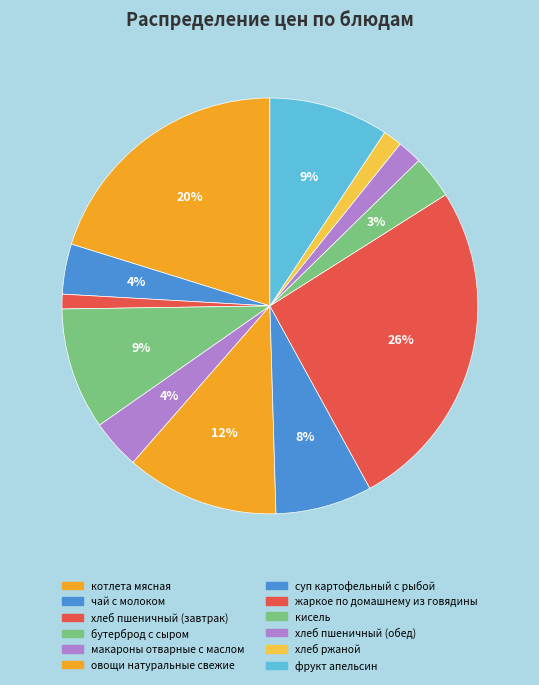

Which category has the smallest portion of the pie?

хлеб пшеничный (завтрак)